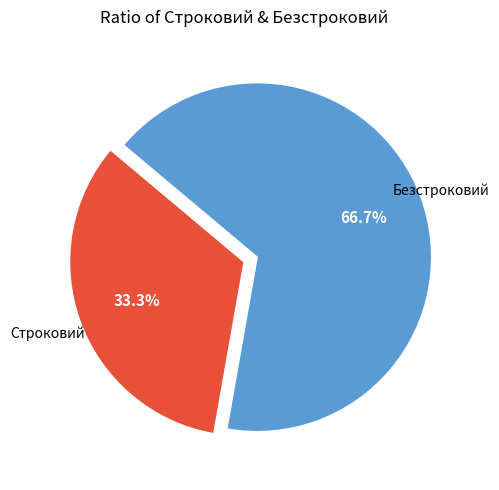

Is there a majority slice in this chart?

Yes